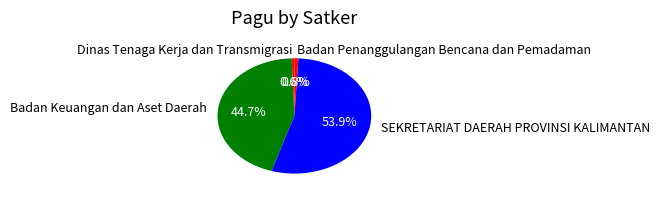

Which has a higher value, Dinas Tenaga Kerja dan Transmigrasi or SEKRETARIAT DAERAH PROVINSI KALIMANTAN?

SEKRETARIAT DAERAH PROVINSI KALIMANTAN